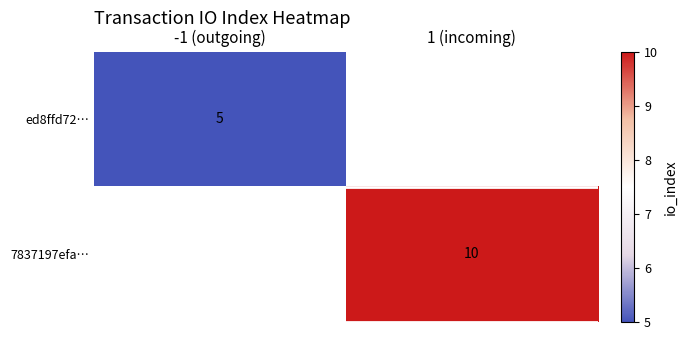

How many data points does each series have?

2